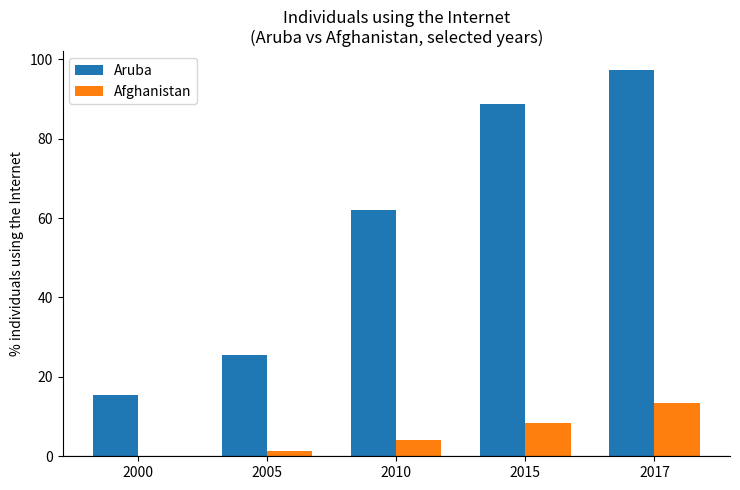

The Aruba series shows 8.9 at 2000. True or false?

False